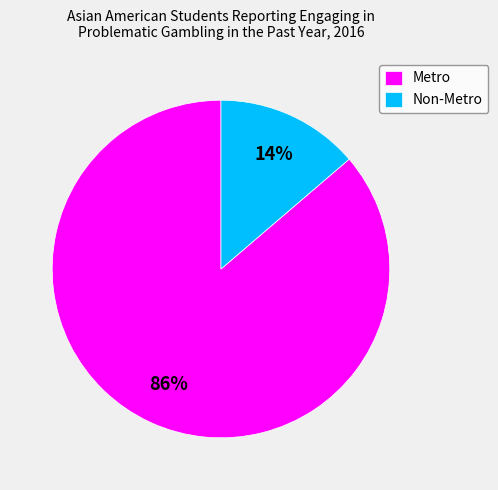

The Metro slice represents 86% of the pie. True or false?

True